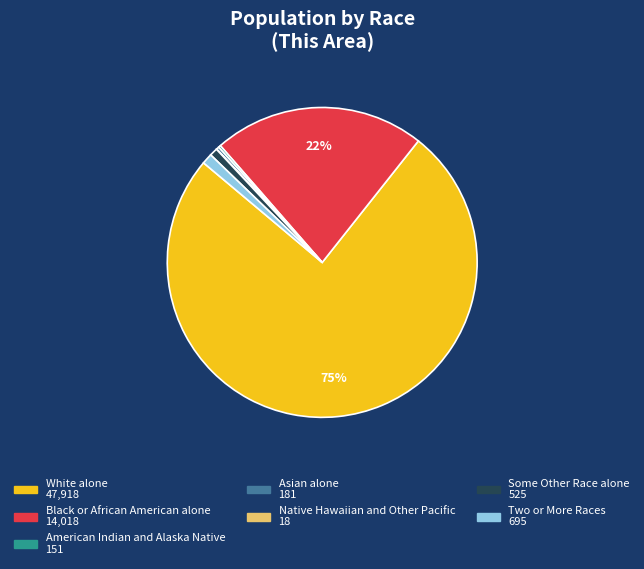

To the nearest percent, what percentage of the pie is Black or African American alone?

22%